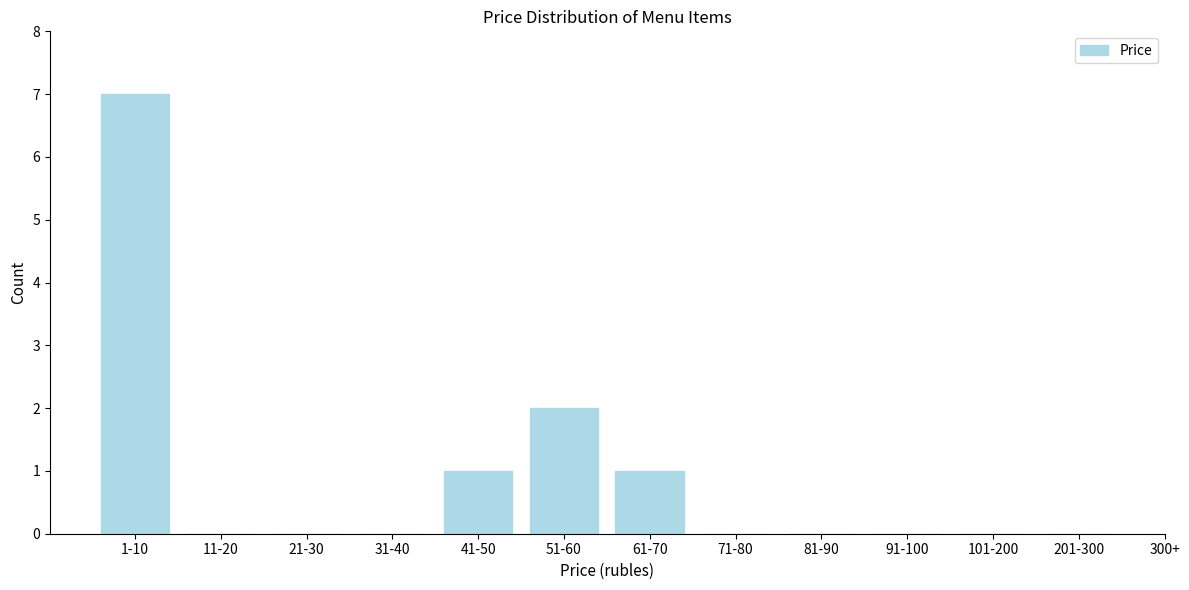

Reading left to right, list all the values displayed in this chart.

1-10=7	11-20=0	21-30=0	31-40=0	41-50=1	51-60=2	61-70=1	71-80=0	81-90=0	91-100=0	101-200=0	201-300=0